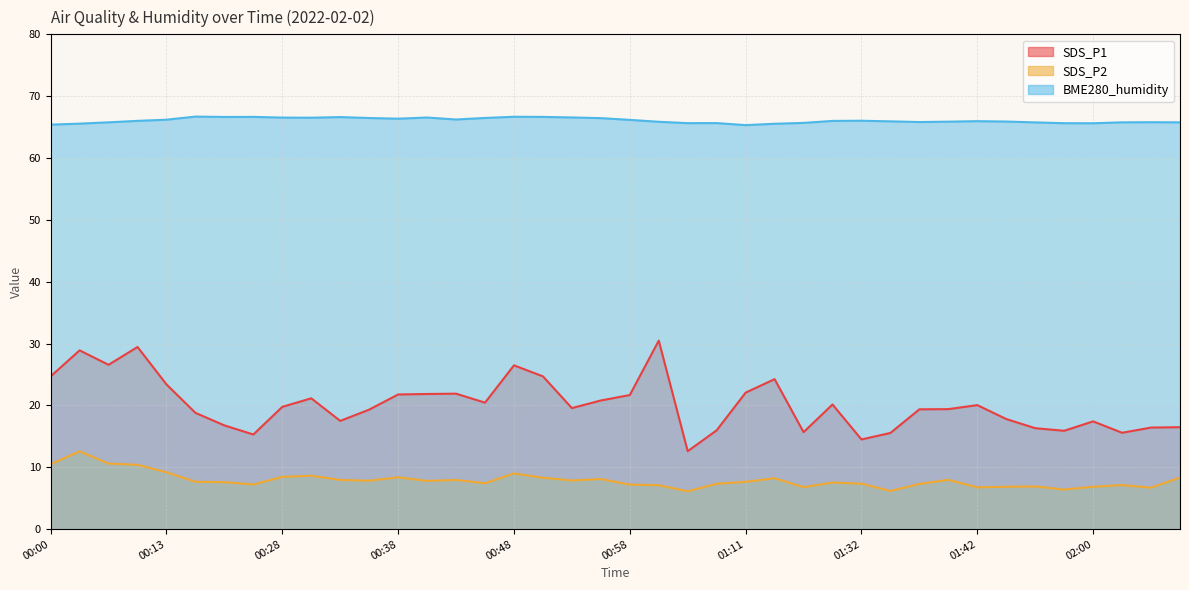

Where does the SDS_P1 series first go above 19?

00:00